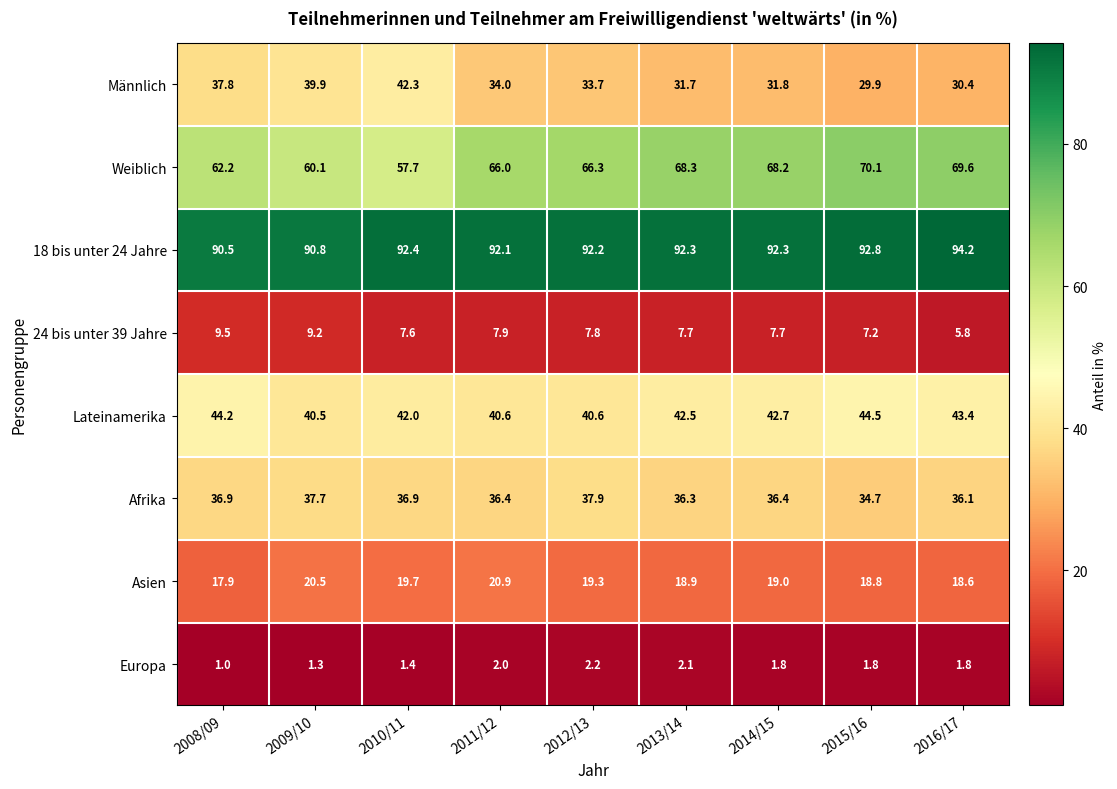

What is the difference between the highest and lowest values at 2008/09?

89.5